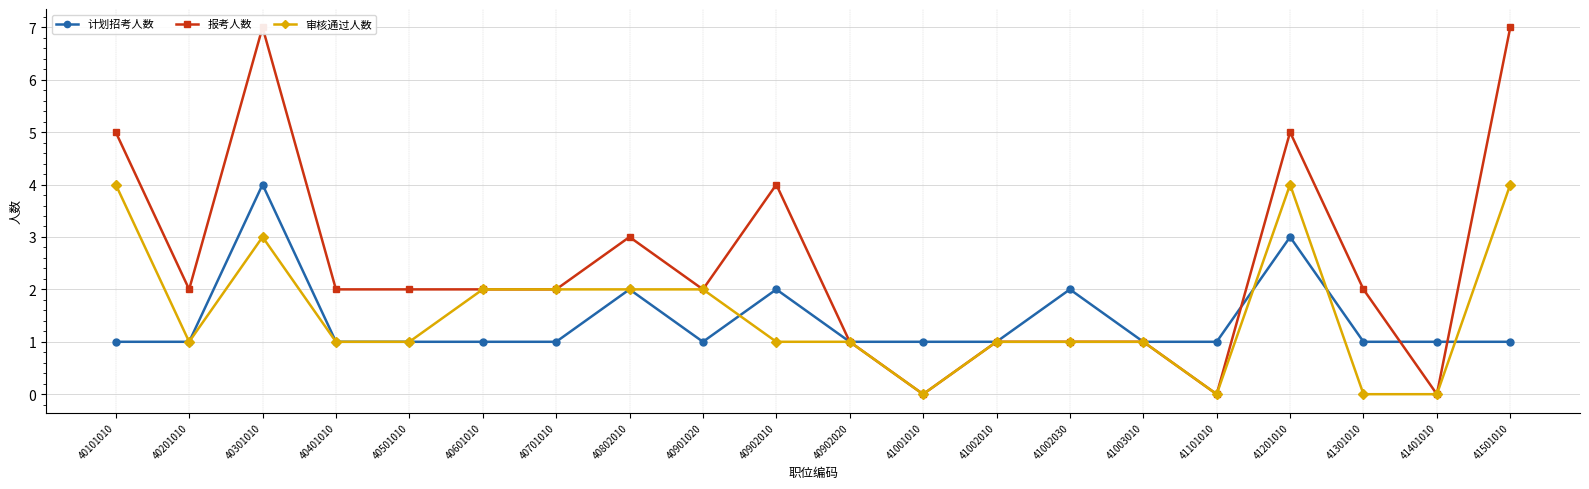

Which series changed the most between 41101010 and 41301010?

报考人数